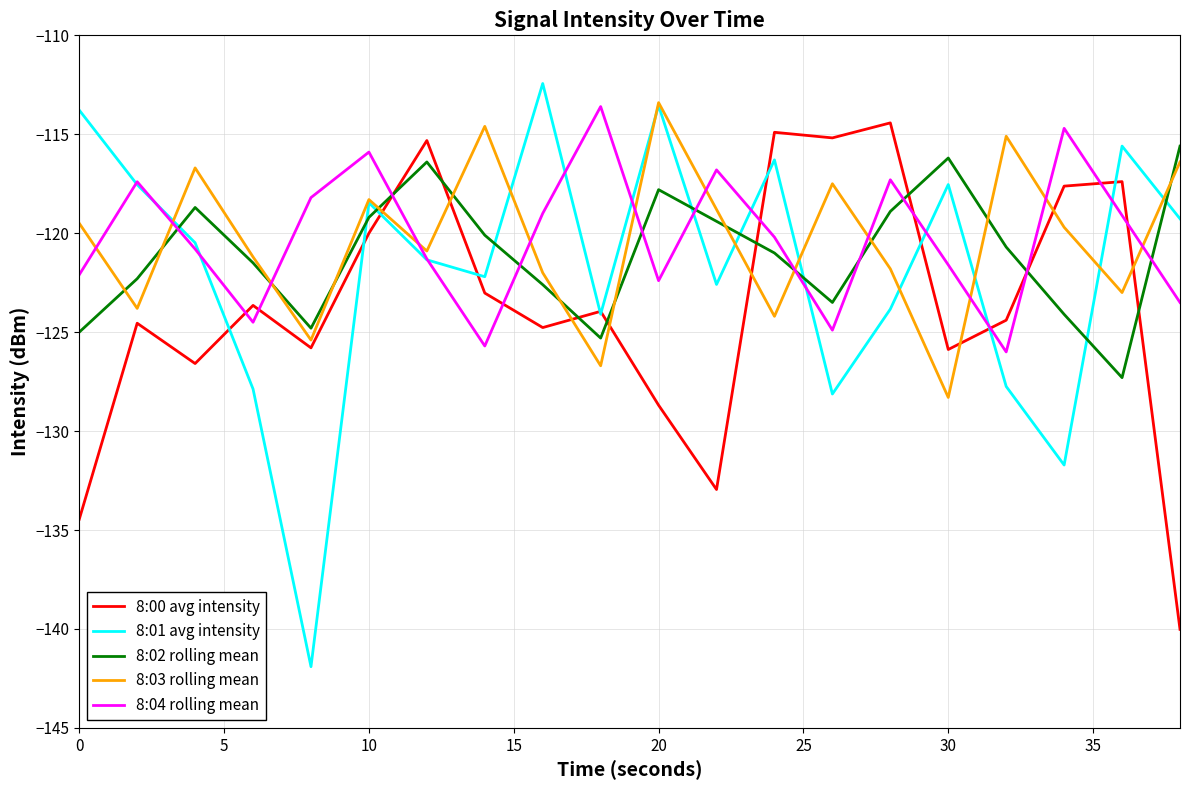

Is this an area chart (filled region under the line)?

No